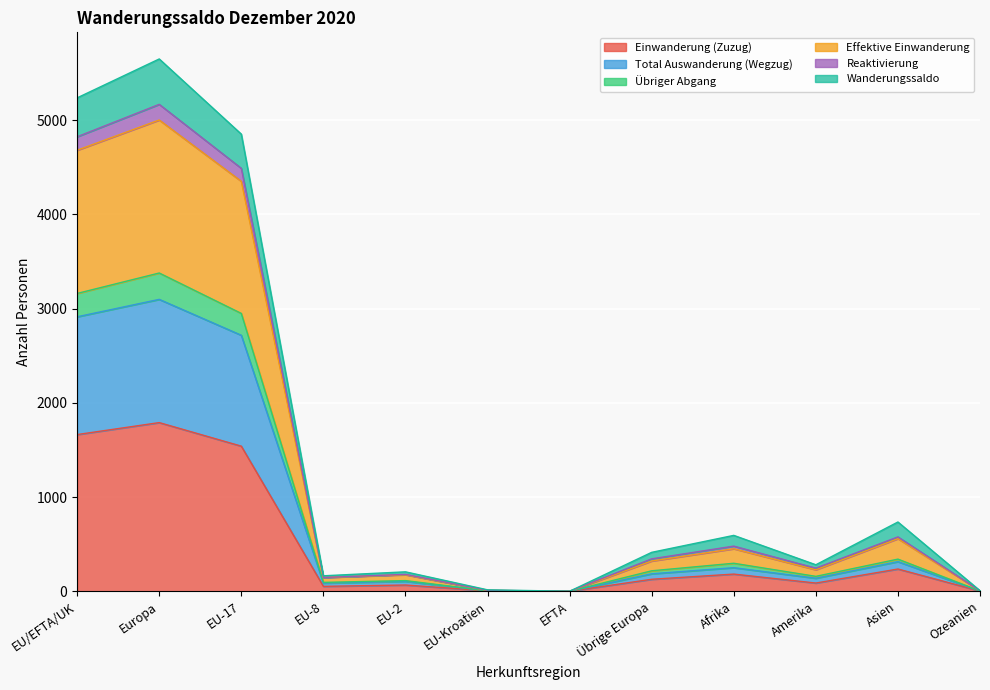

What is the maximum value for Einwanderung (Zuzug)?

1790